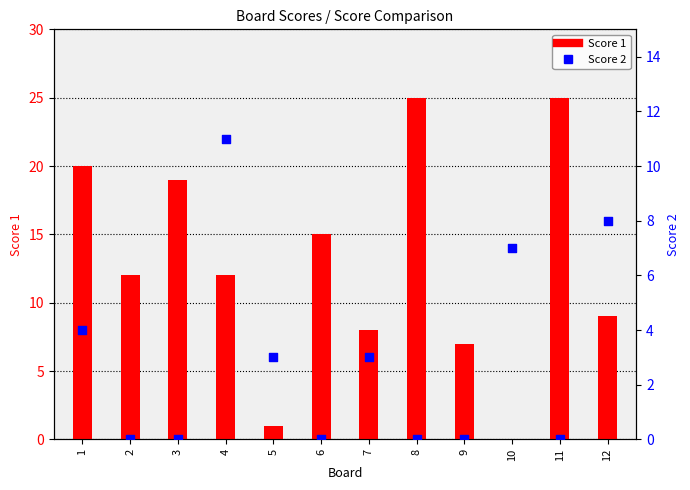

Which series has the largest Y range (max minus min)?

Score 1